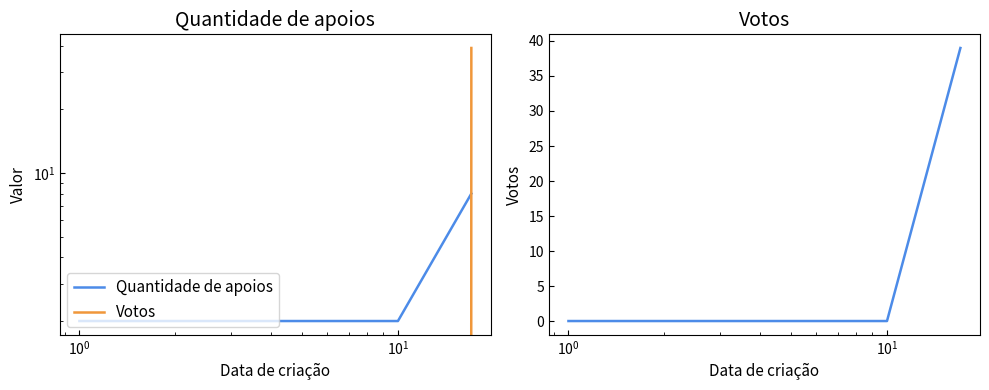

The Quantidade de apoios series shows 1 at $\mathdefault{10^{-2}}$. True or false?

False